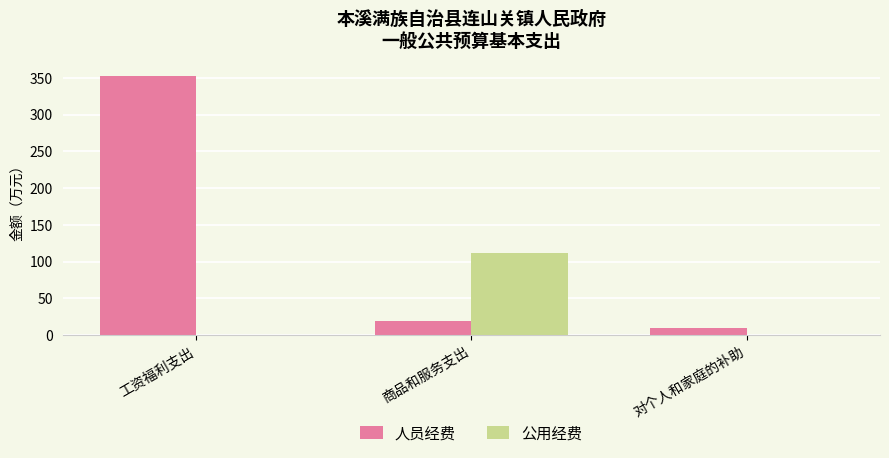

Which series has the widest spread of values?

人员经费